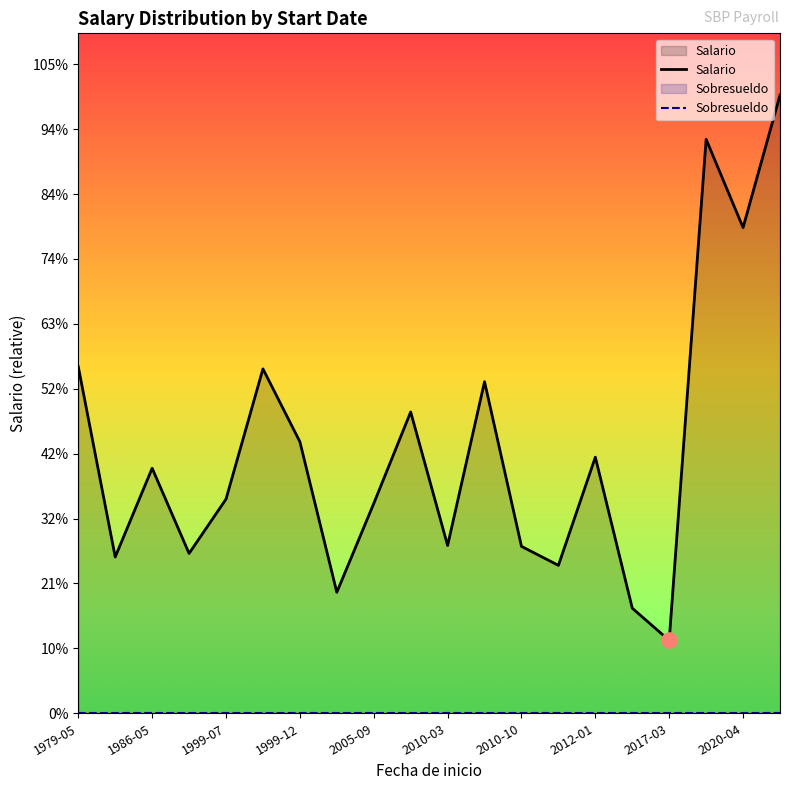

What is the total value across all series at 1986-05?

2775